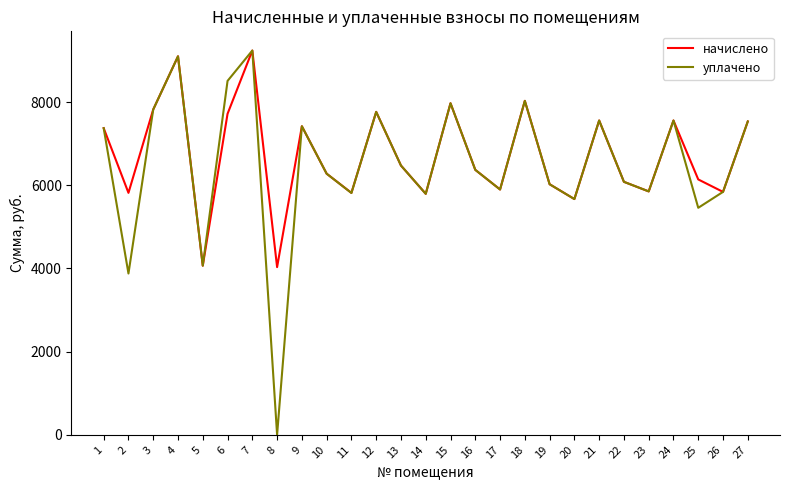

The value of уплачено at 26 is 5840.6. True or false?

True